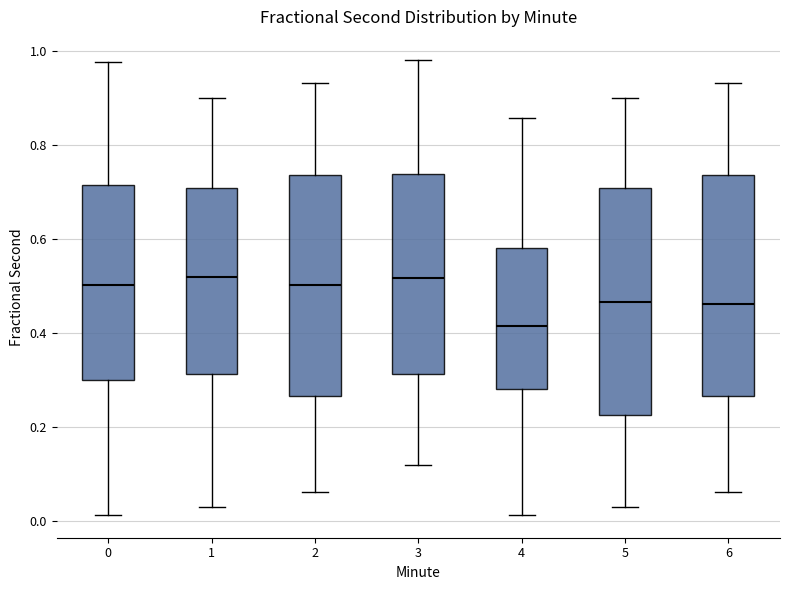

Reading left to right, read every box against the y-axis: the position of its median line, the range the box covers, and the ends of its whiskers. The values are not printed on the chart, so give them approximately, as read against the axis.

0: median 0.50, box 0.30 to 0.72, whiskers 0.02 to 0.98
1: median 0.52, box 0.32 to 0.70, whiskers 0.02 to 0.90
2: median 0.50, box 0.26 to 0.74, whiskers 0.06 to 0.94
3: median 0.52, box 0.32 to 0.74, whiskers 0.12 to 0.98
4: median 0.42, box 0.28 to 0.58, whiskers 0.02 to 0.86
5: median 0.46, box 0.22 to 0.70, whiskers 0.02 to 0.90
6: median 0.46, box 0.26 to 0.74, whiskers 0.06 to 0.94